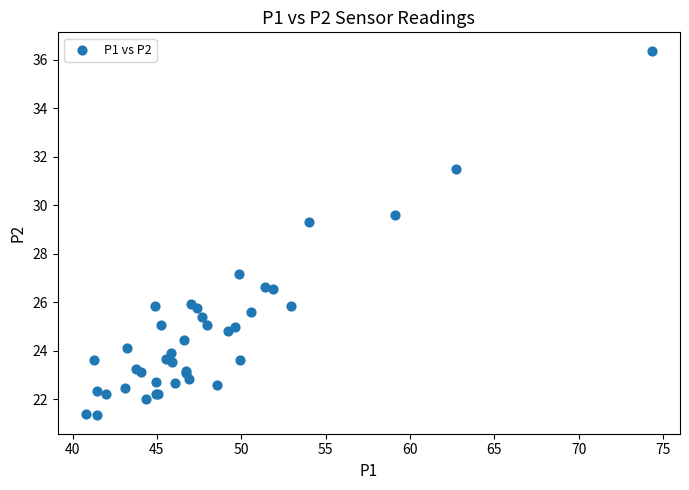

What Y value in the scatter plot is closest to 28?

27.2